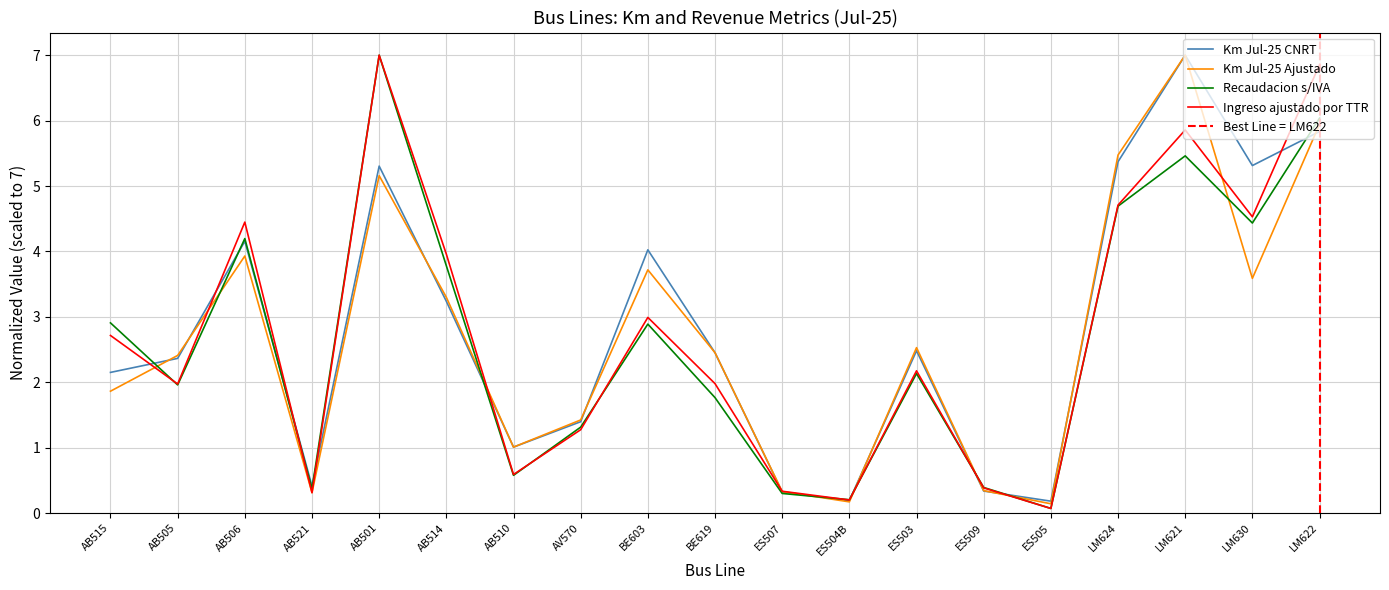

Which category has the lowest value in the Ingreso ajustado por TTR series?

ES505